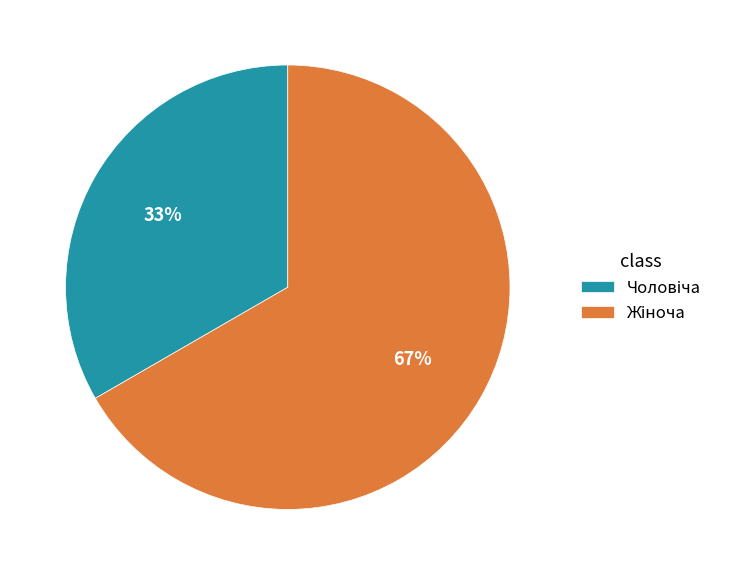

Is there any slice that represents more than half of the pie?

Yes